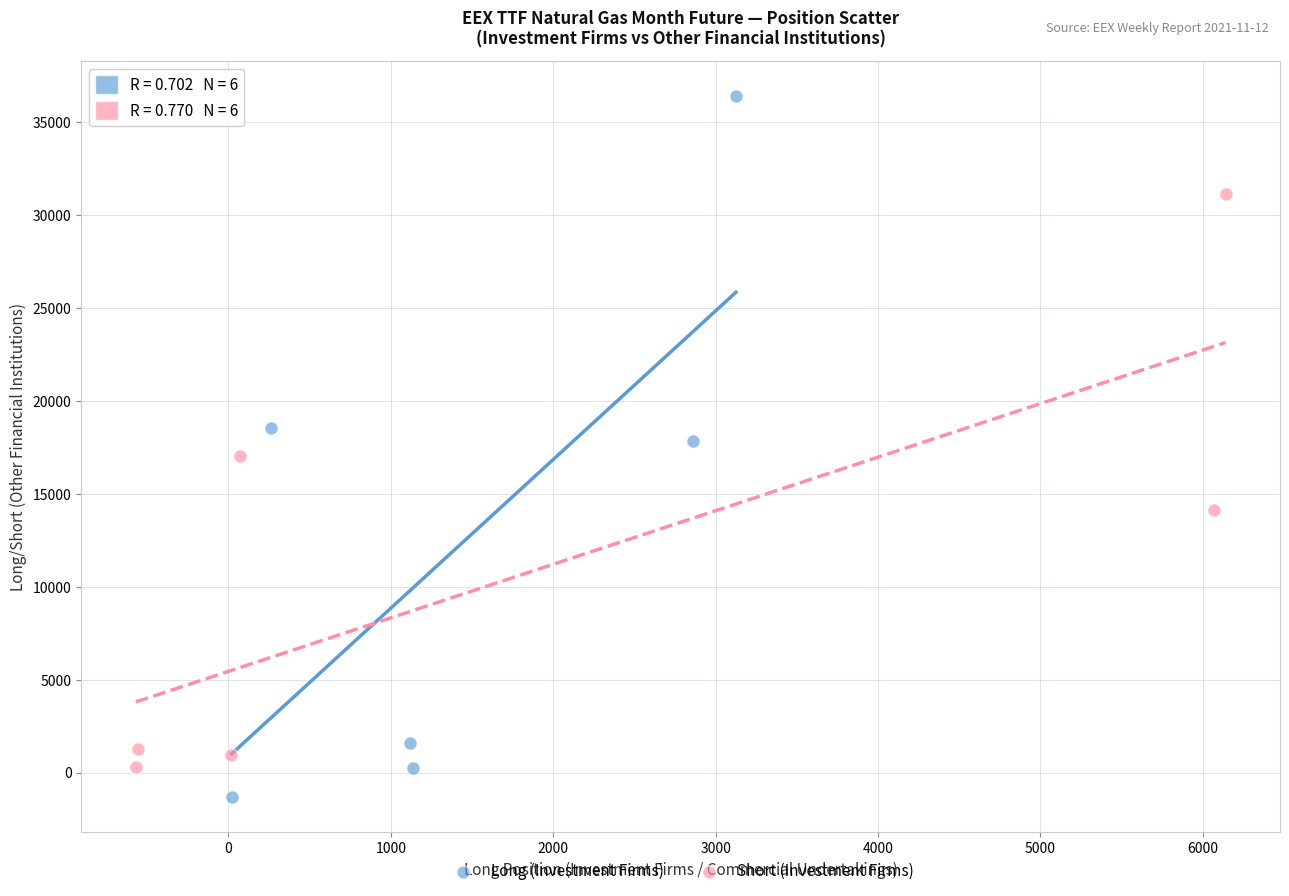

Which series reaches the maximum Y coordinate?

Long (Investment Firms)